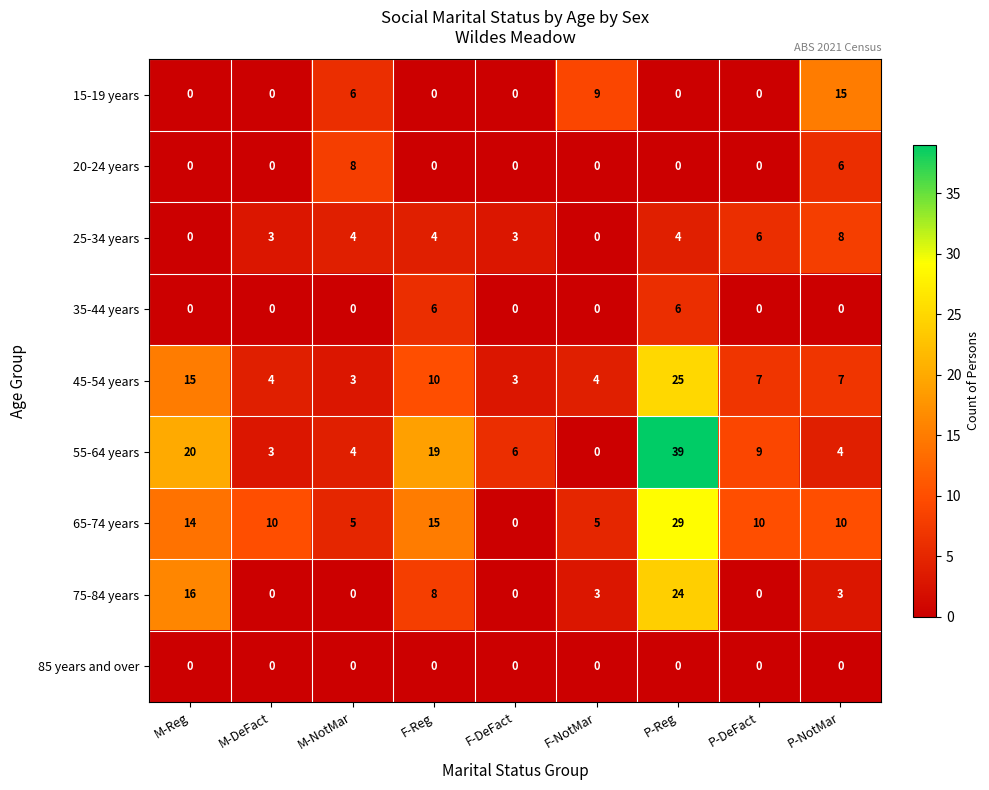

Where is 65-74 years nearest to the value 14?

M-Reg